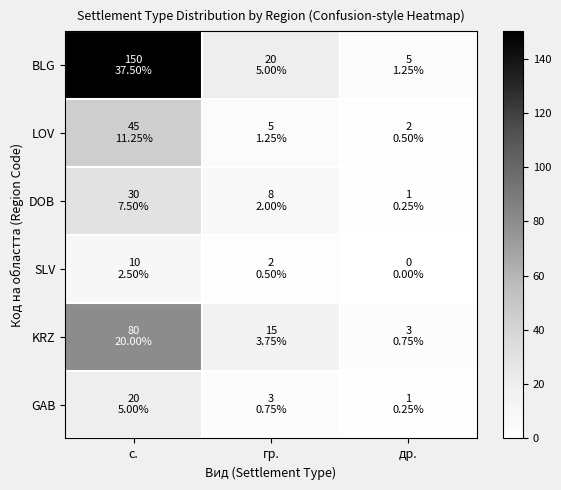

Which label corresponds to the largest value in the chart?

с.